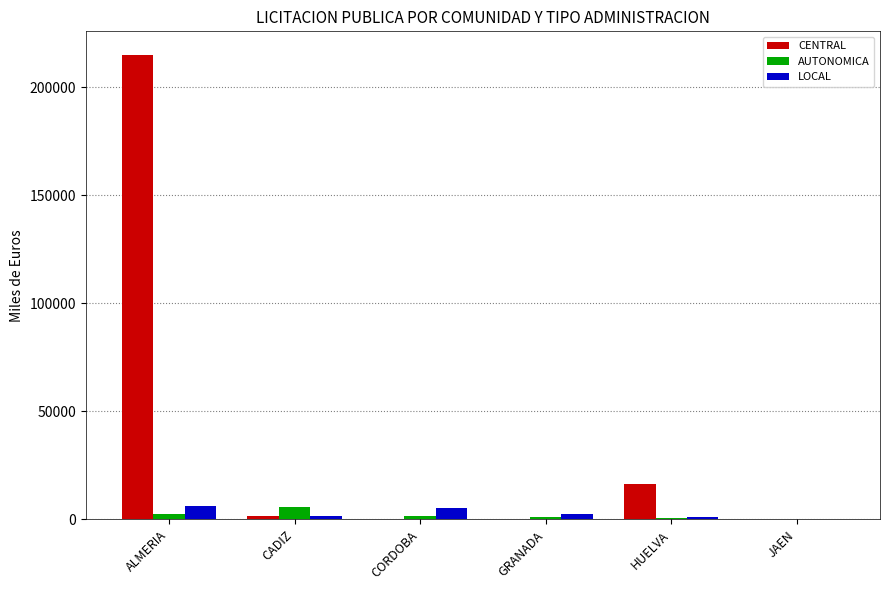

Is the value of AUTONOMICA at CORDOBA greater than the value of LOCAL at ALMERIA?

No